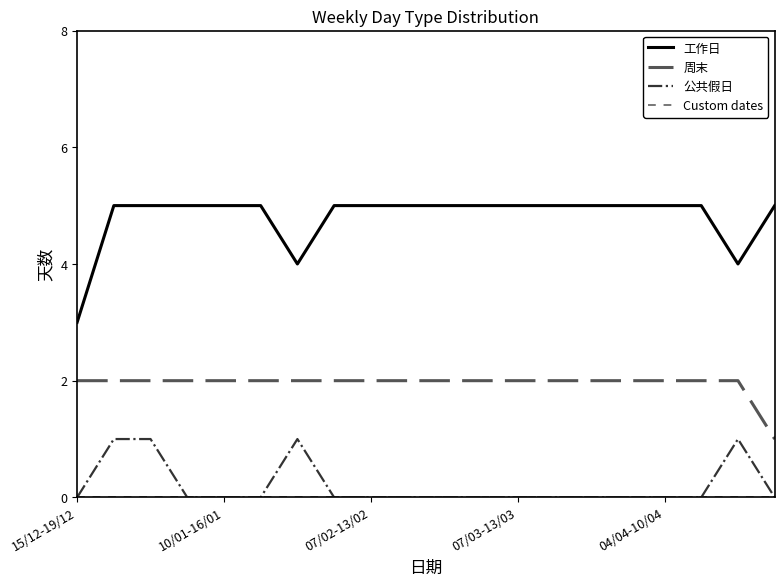

What is the difference between the maximum and minimum values in the 周末 series?

1